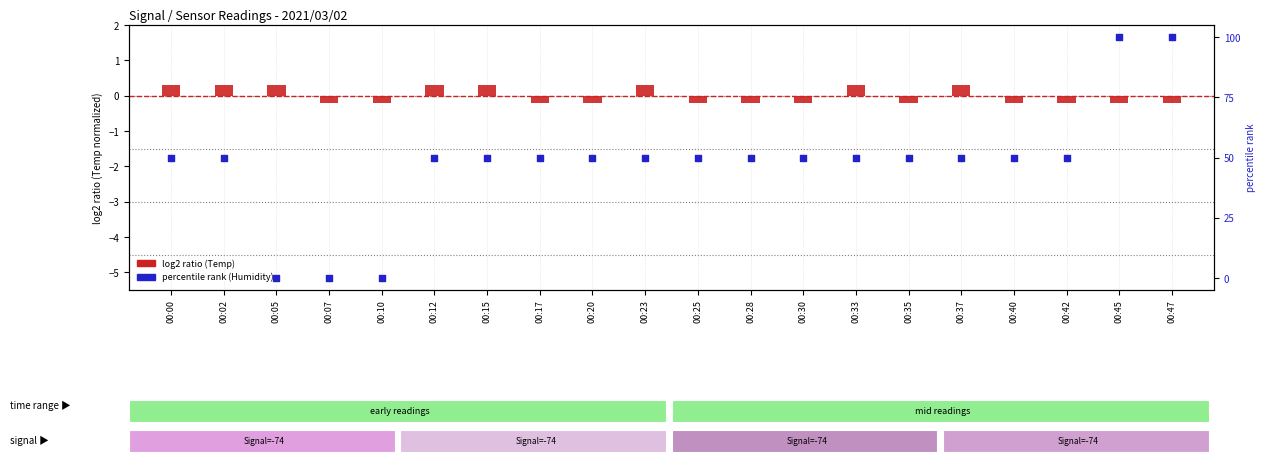

At which category is the sum across all series the highest?

00:45